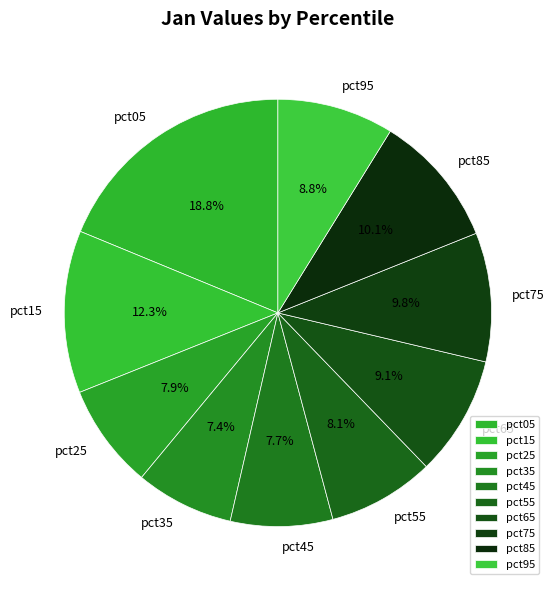

To the nearest percent, what is the difference between the largest and smallest slice percentages?

11%